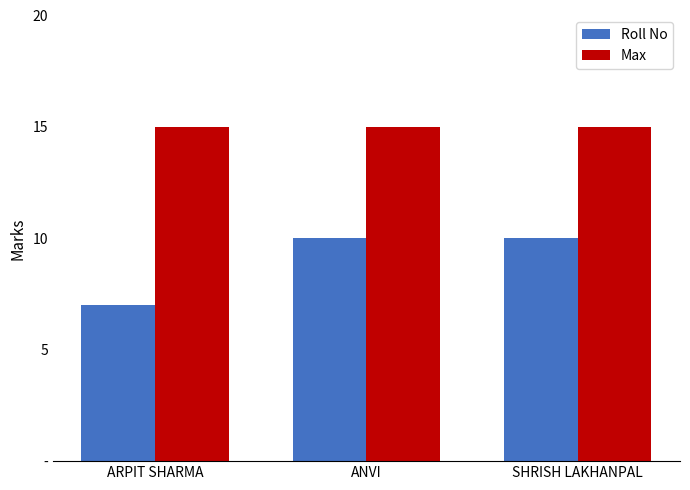

What is the highest value of the Max series?

15